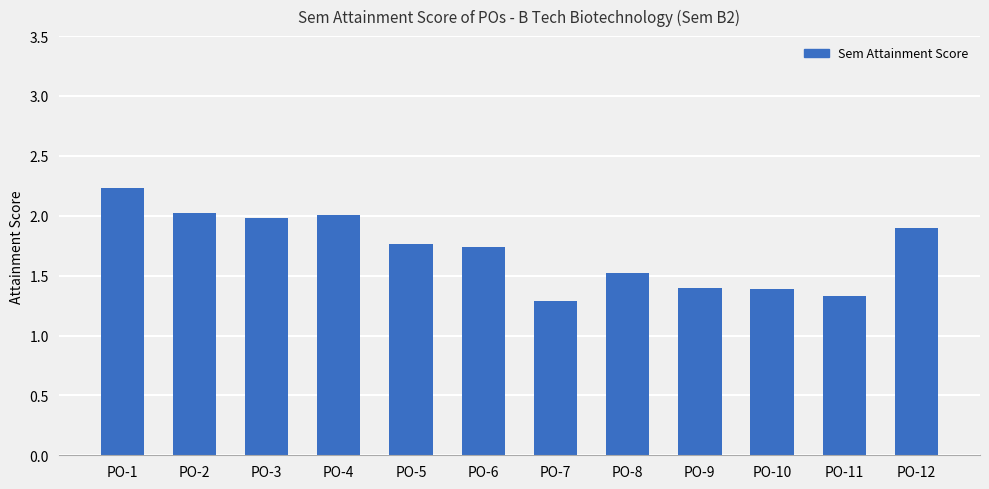

What is the smallest value displayed?

1.3